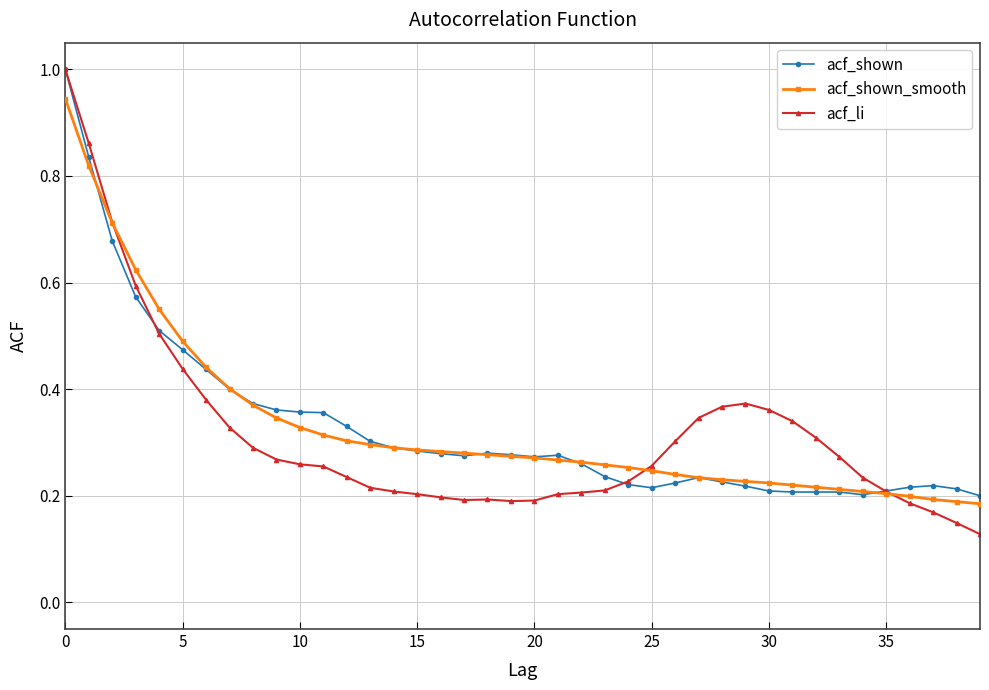

True or false: acf_shown has more than 0 interior local peaks.

True